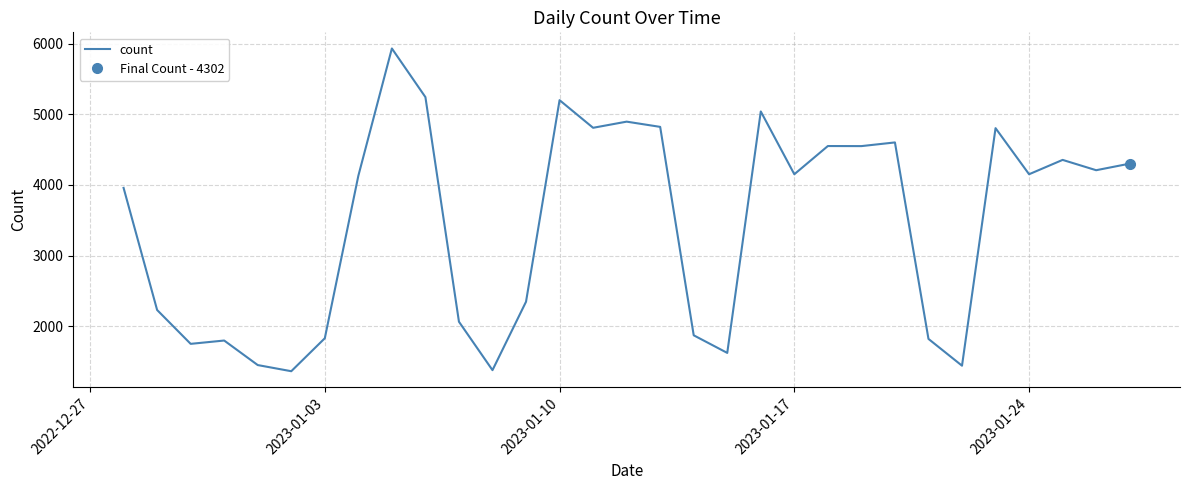

Reading left to right, list all the values displayed in this chart.

3959	2232	1753	1800	1453	1366	1832	4130	5931	5243	2066	1381	2349	5200	4809	4896	4822	1874	1625	5040	4152	4551	4550	4602	1823	1444	4804	4152	4355	4209	4302